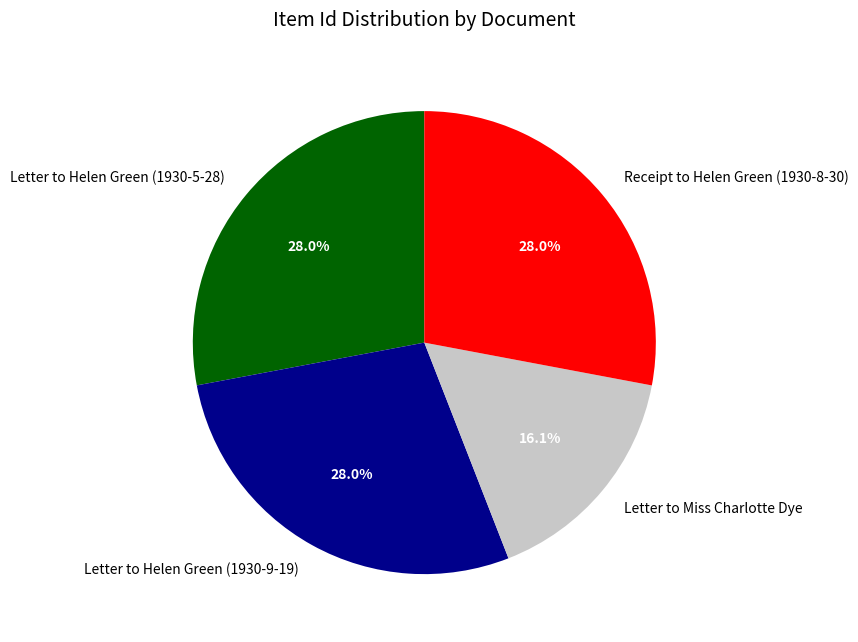

How many slices are in this pie chart?

4